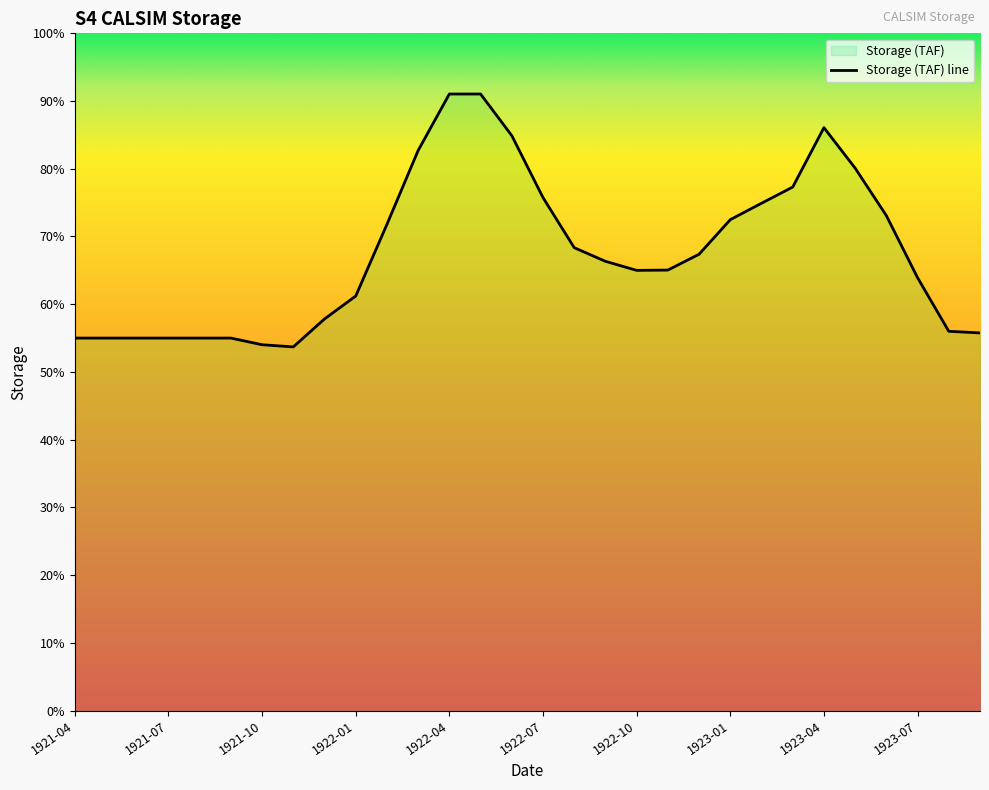

Is it true that the value at 1921-05 is 2750.0?

True